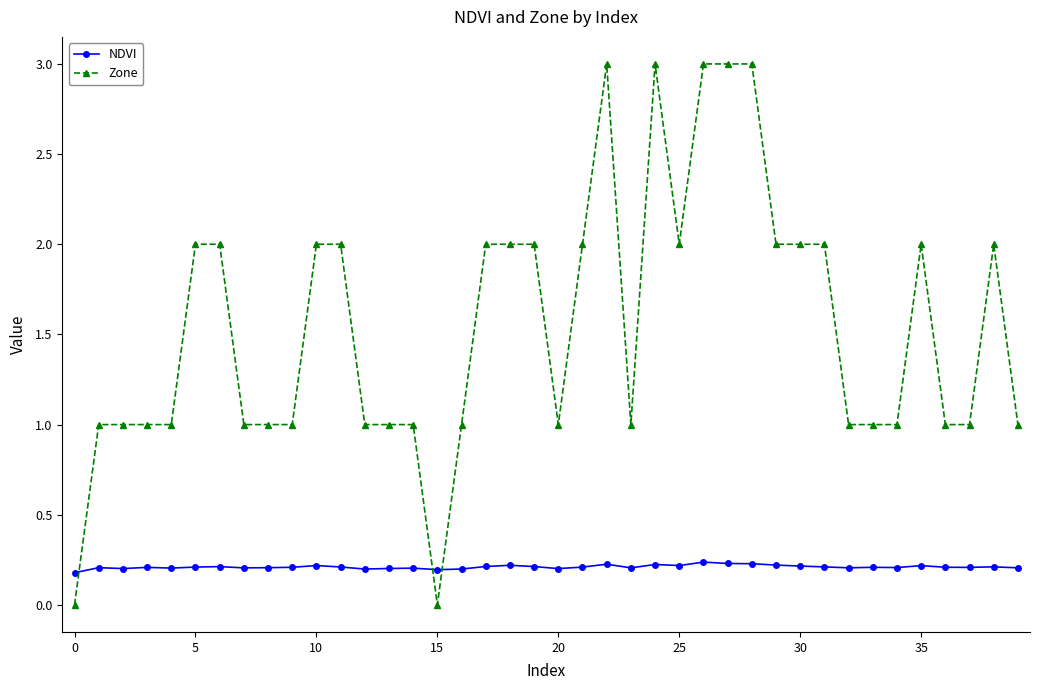

Which series ends up on top after the final intersection of NDVI and Zone?

Zone